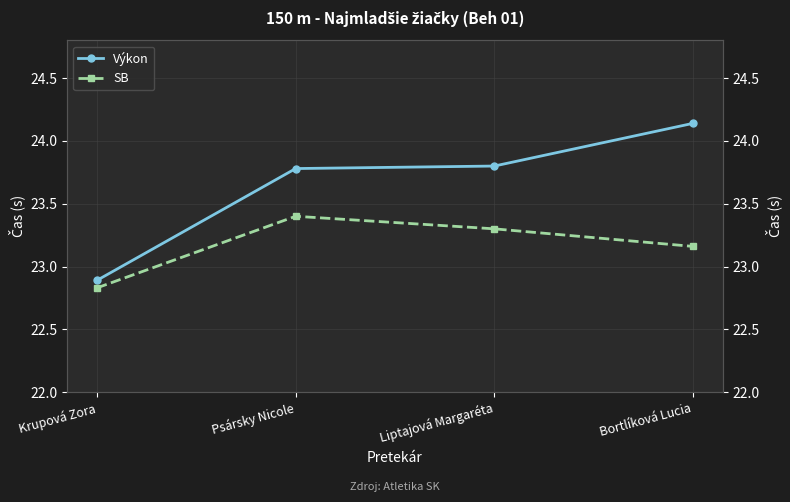

List the labels in order of SB value, largest first.

Psársky Nicole, Liptajová Margaréta, Bortlíková Lucia, Krupová Zora